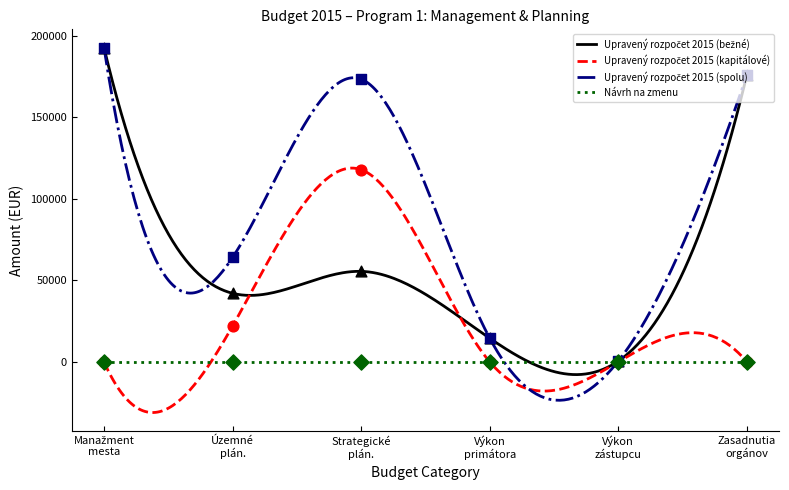

Which series has the largest total across all categories?

Upravený rozpočet 2015 (spolu)